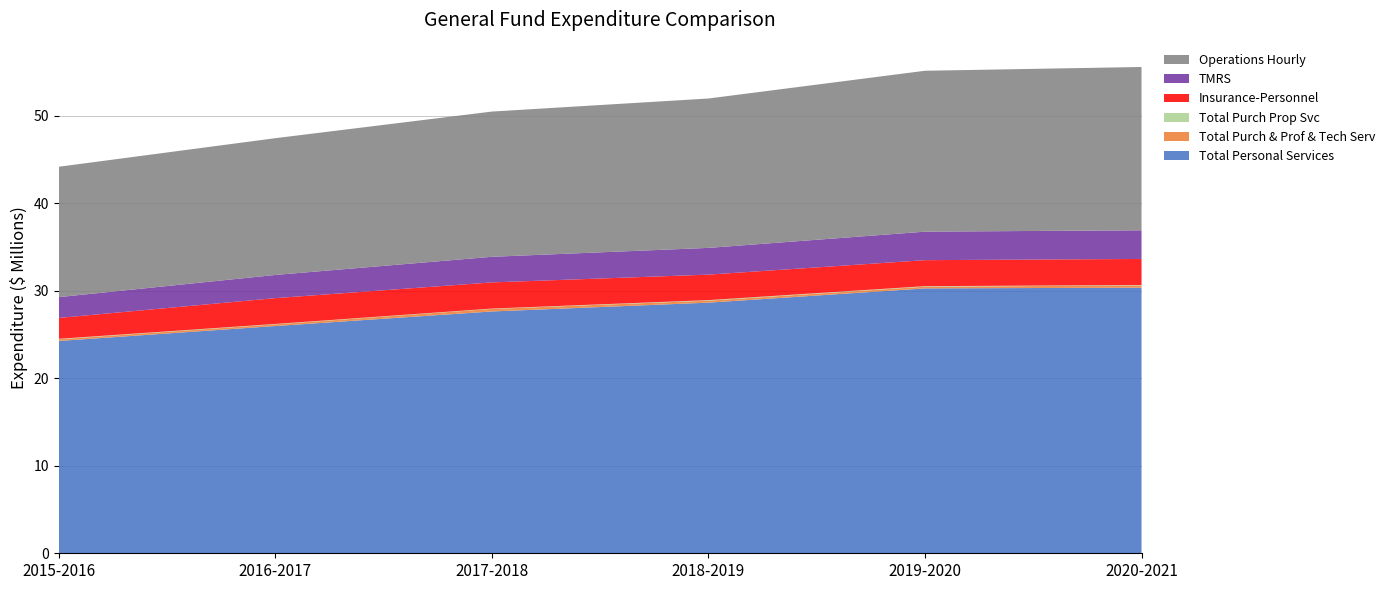

Reading left to right, list all the values displayed in this chart.

Total Personal Services: 2015-2016=24271333	2016-2017=25979705	2017-2018=27645146	2018-2019=28652400	2019-2020=30281507	2020-2021=30362404
Total Purch & Prof & Tech Serv: 2015-2016=197326	2016-2017=198700	2017-2018=292880	2018-2019=229301	2019-2020=199844	2020-2021=250630
Total Purch Prop Svc: 2015-2016=51623	2016-2017=40440	2017-2018=36816	2018-2019=60139	2019-2020=56054	2020-2021=52470
Insurance-Personnel: 2015-2016=2385600	2016-2017=2950005	2017-2018=2991500	2018-2019=2913629	2019-2020=2971080	2020-2021=2982420
TMRS: 2015-2016=2379365	2016-2017=2649449	2017-2018=2927751	2018-2019=3057351	2019-2020=3259246	2020-2021=3276165
Operations Hourly: 2015-2016=14902882	2016-2017=15635825	2017-2018=16602546	2018-2019=17077592	2019-2020=18393888	2020-2021=18669912